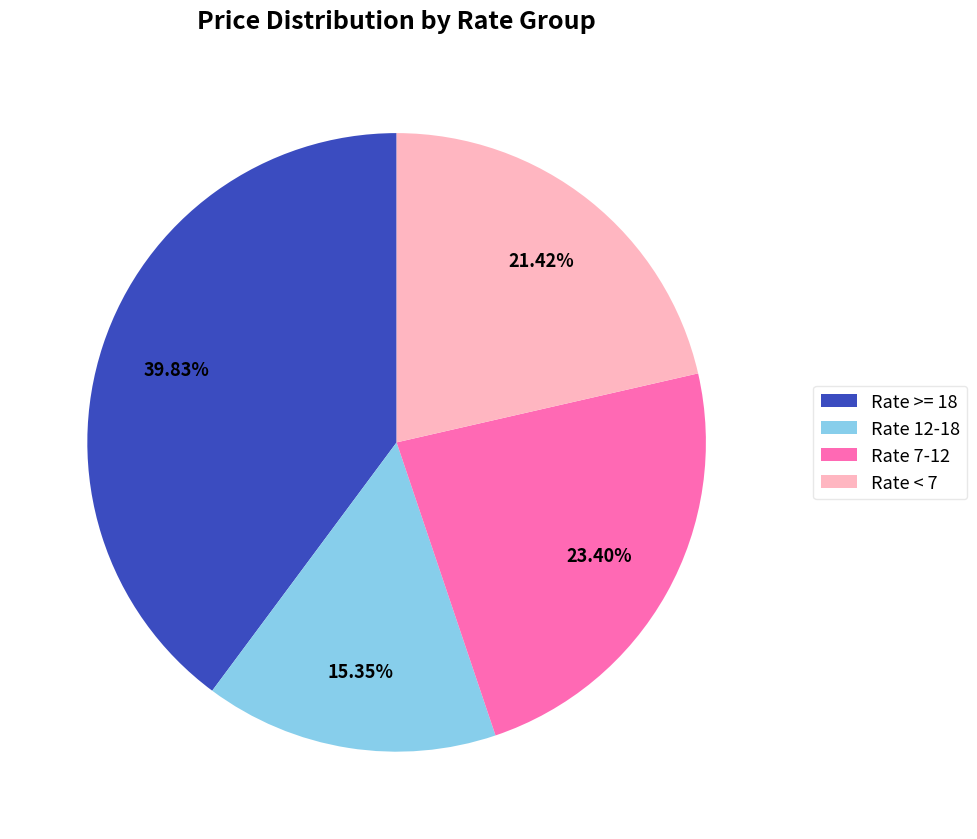

Is there a majority slice in this chart?

No